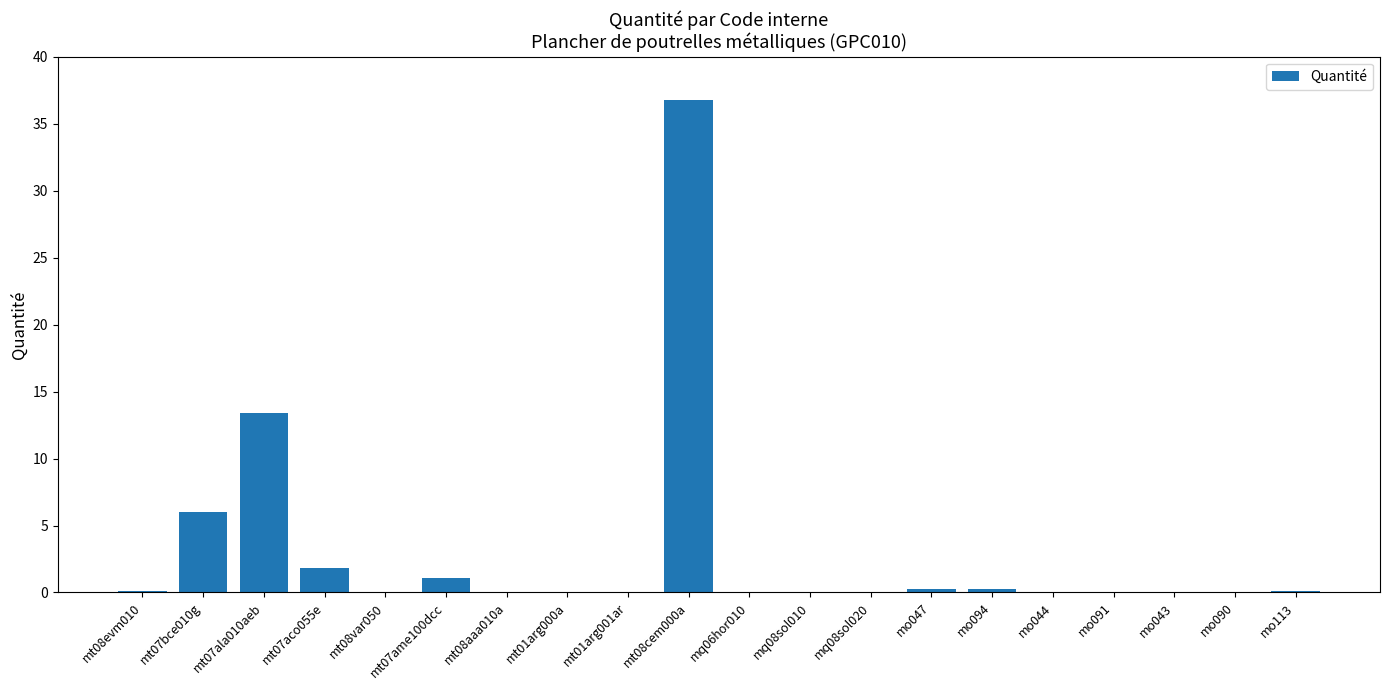

What is the greatest value displayed?

36.8